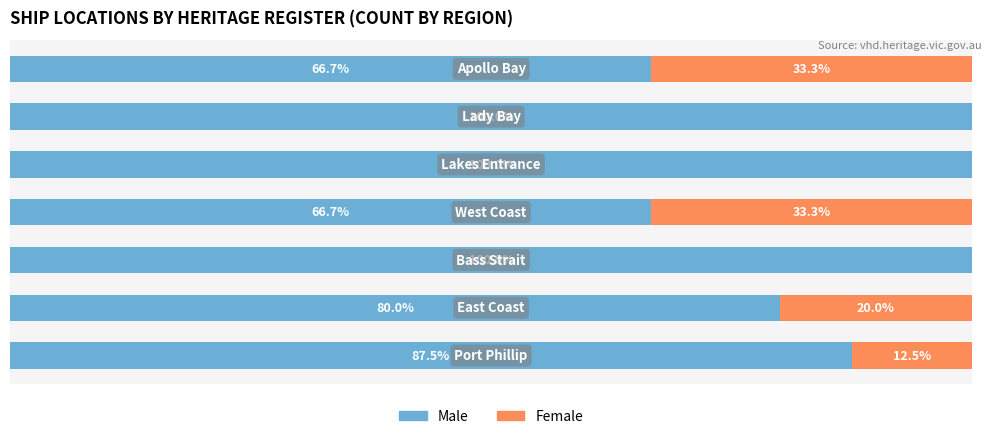

What are all the series names shown in the legend?

Male, Female